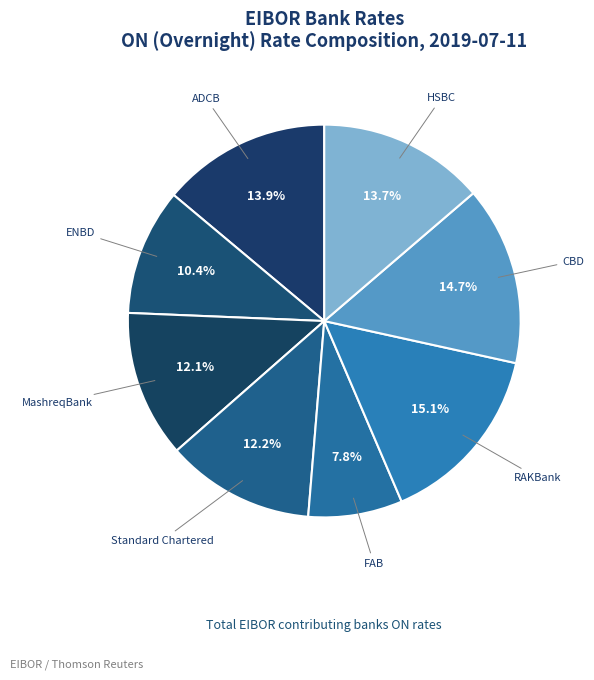

To the nearest percent, what portion does RAKBank represent?

15%